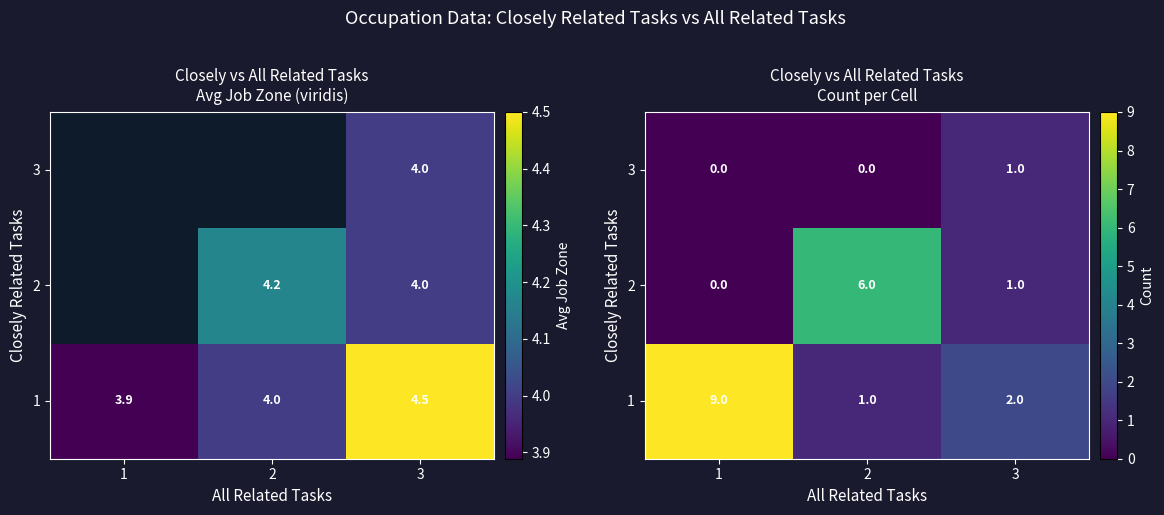

How many series are shown in this chart?

3